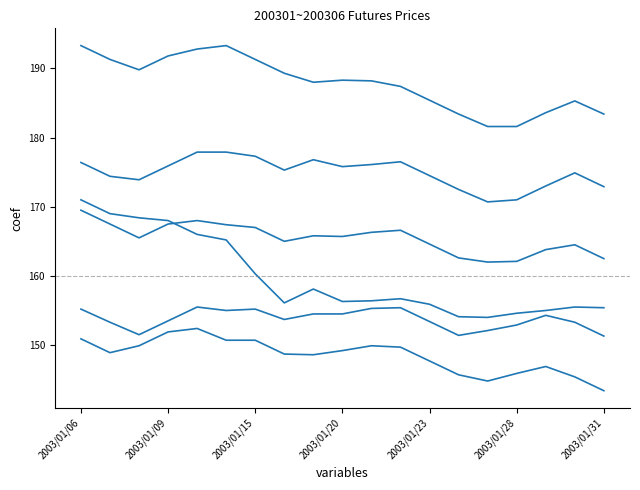

How many lines are shown in the chart?

6